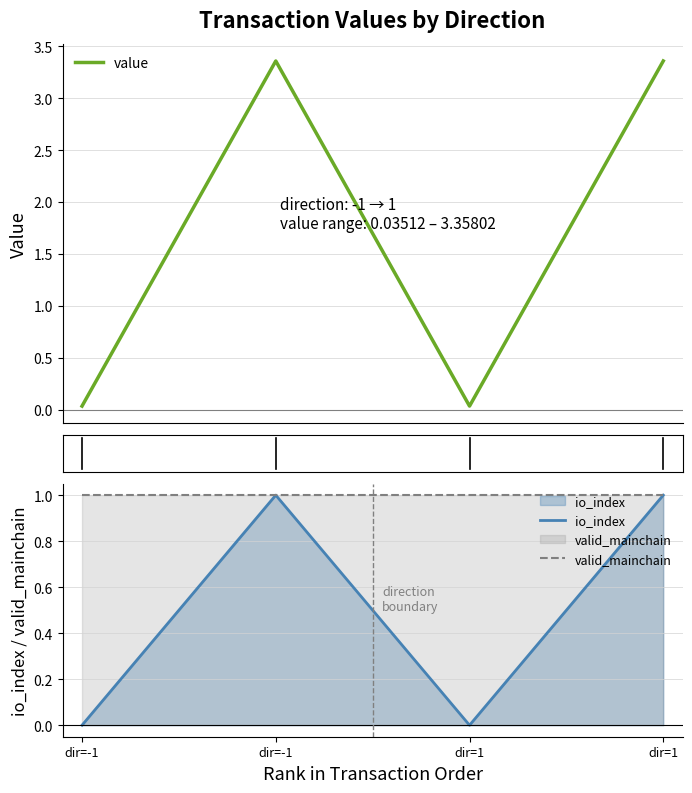

True or false: value has a value of 3.4 at dir=1.

True